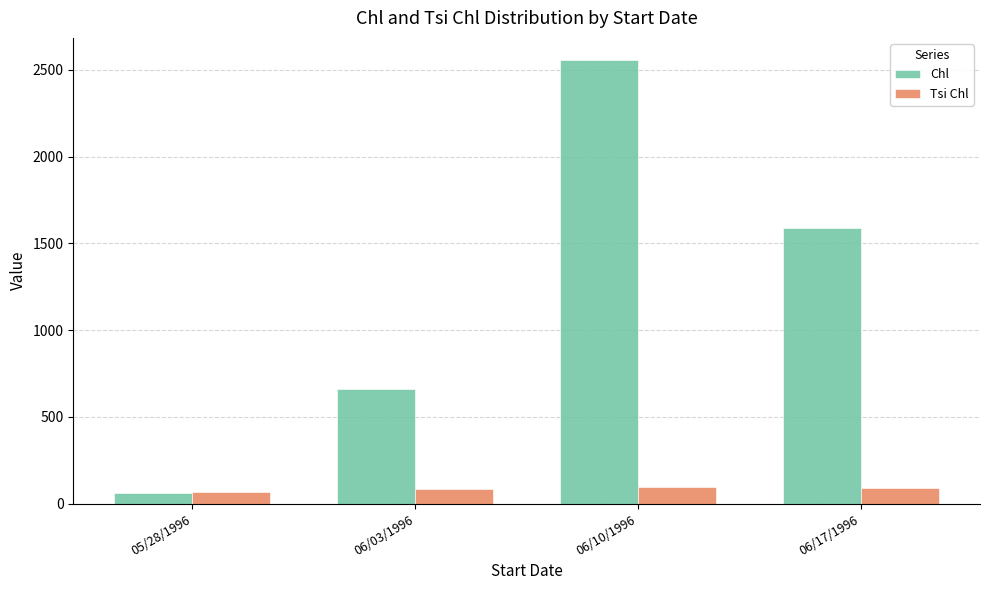

At which label does Chl first exceed 1589?

06/10/1996